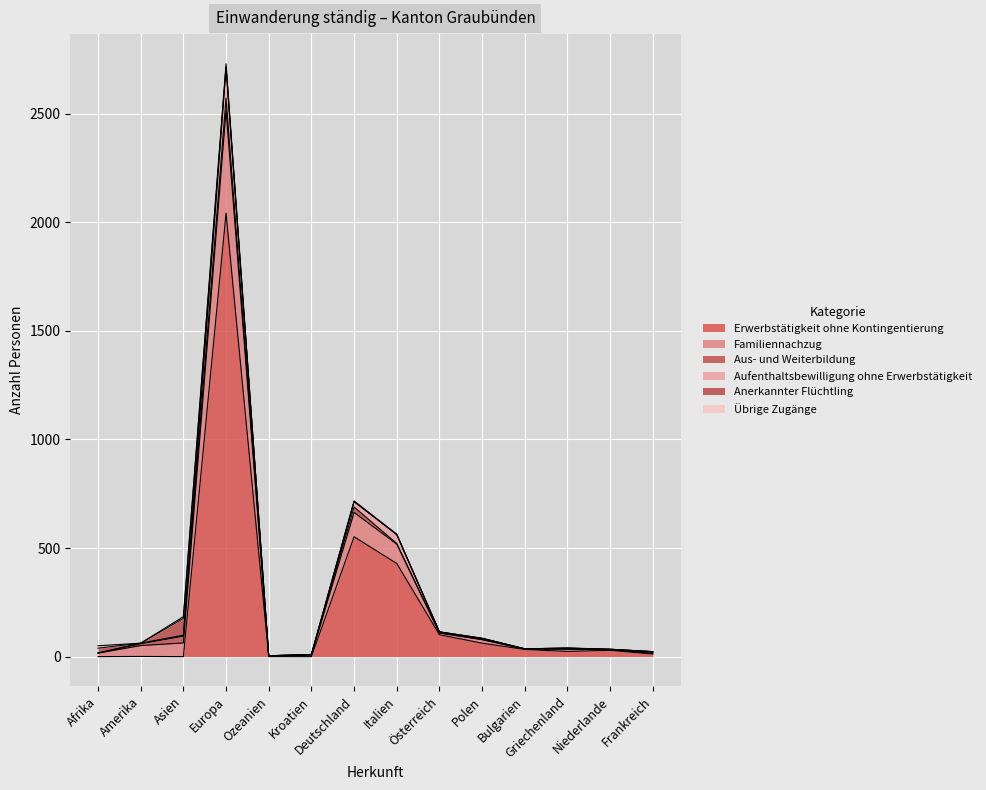

True or false: Familiennachzug and Erwerbstätigkeit ohne Kontingentierung intersect in this chart.

False